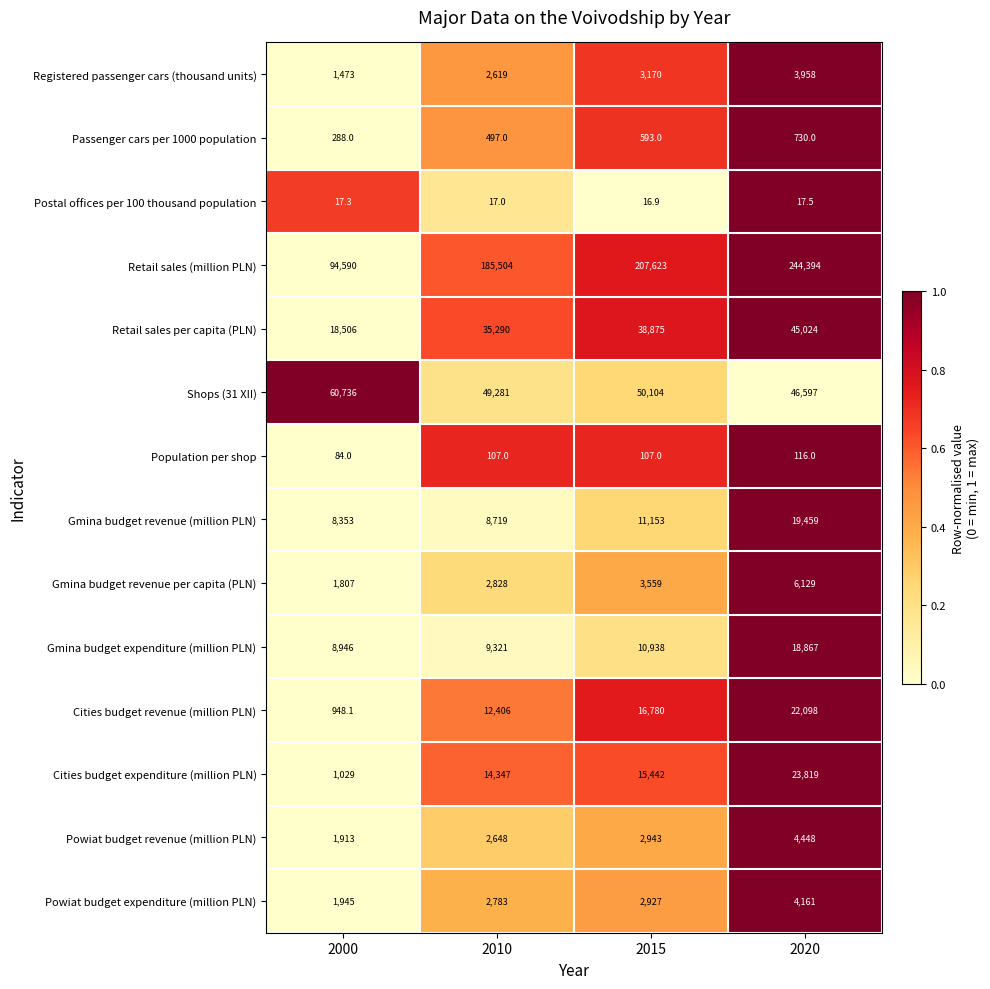

Which series has the largest range (max minus min)?

Retail sales (million PLN)